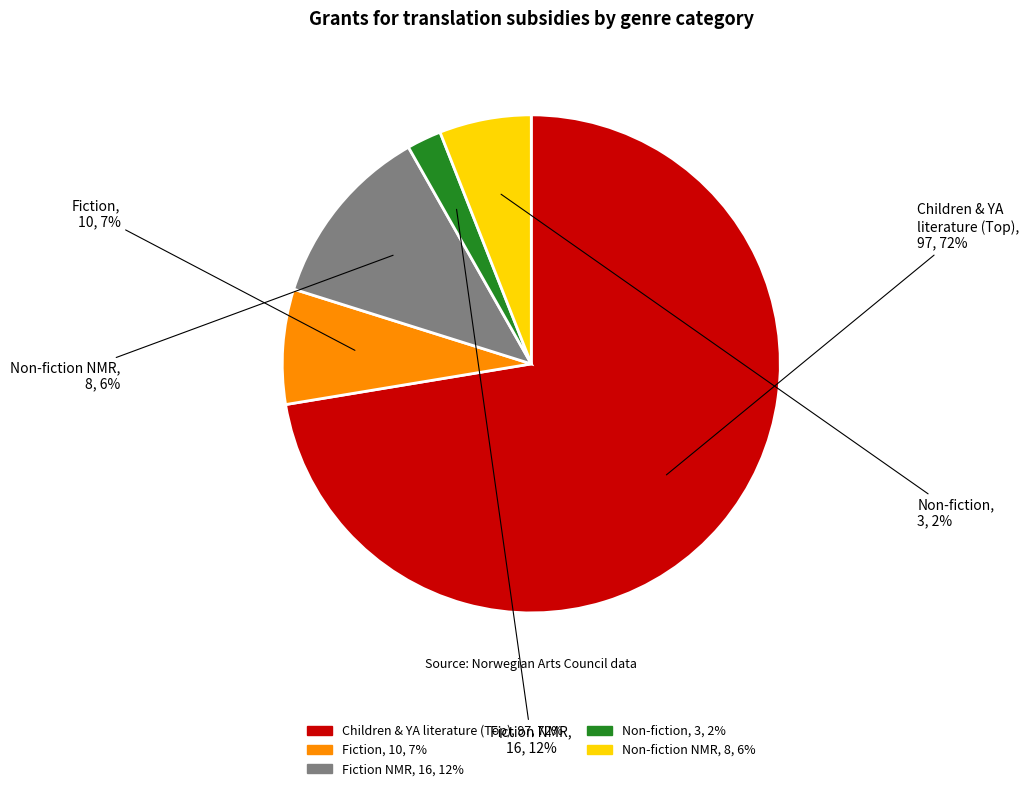

Does 14 represent more than half of the total?

No